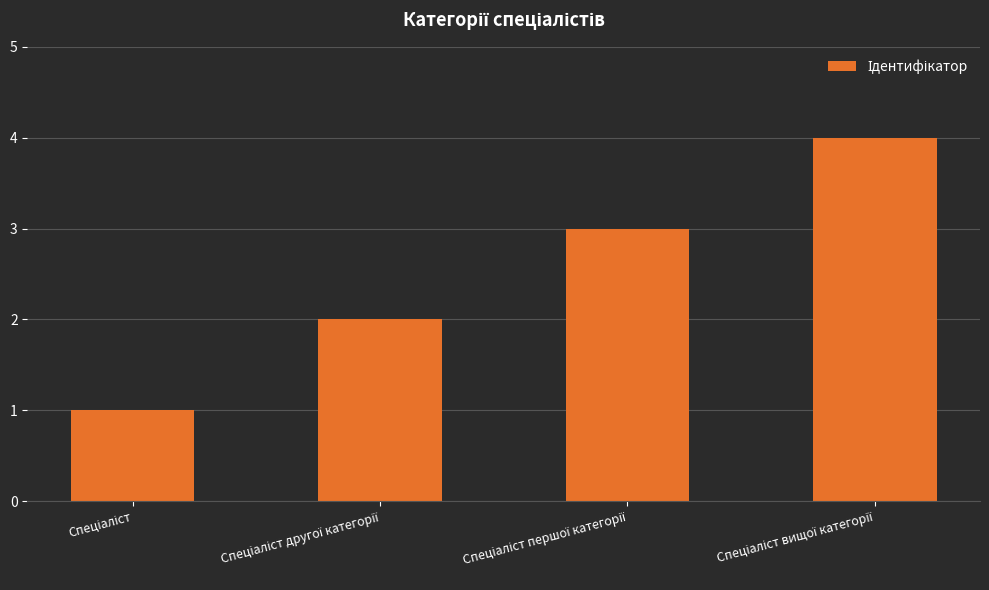

Count the values in the range 2 to 4.

3